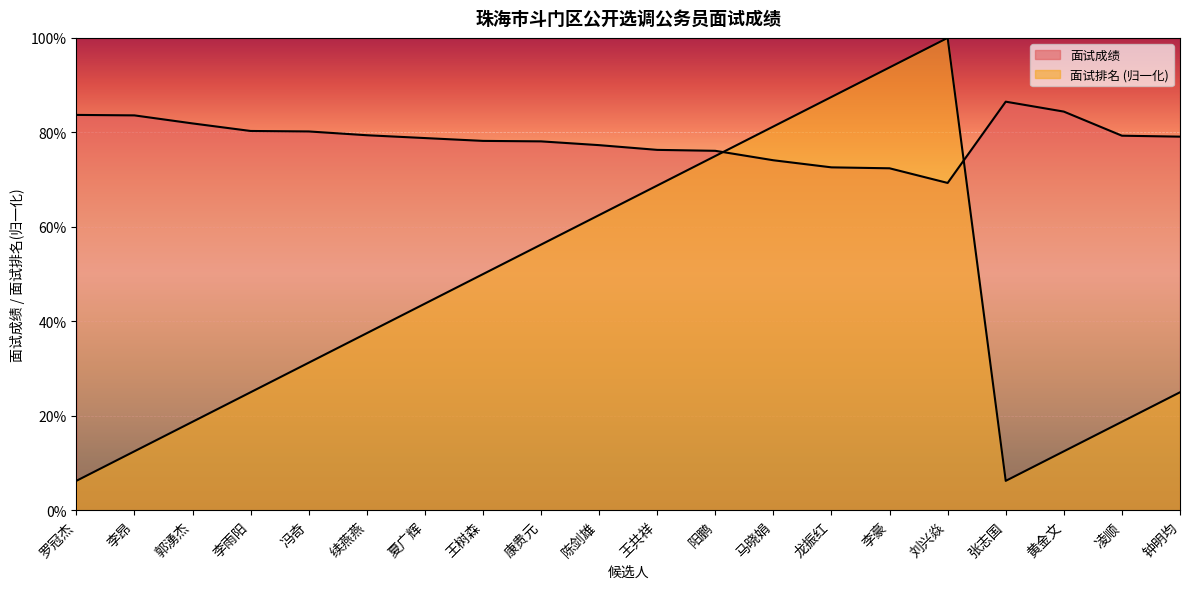

At which category does 面试成绩 reach its first local peak?

张志国